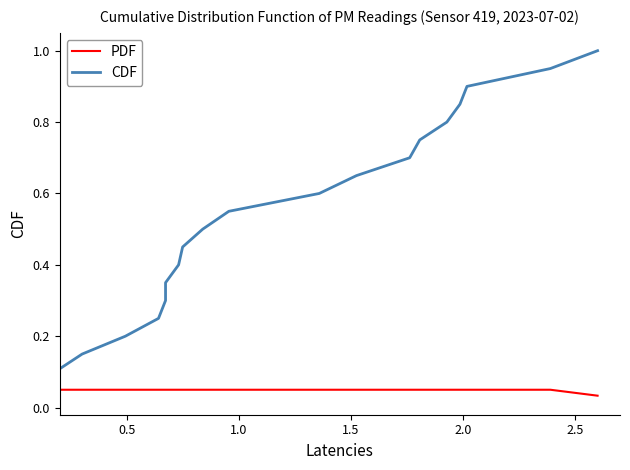

Which series has the largest range (max minus min)?

CDF